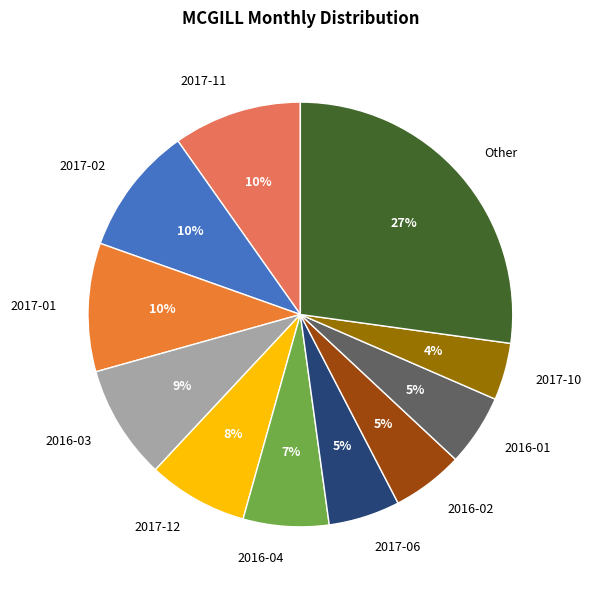

Is 2017-10 the majority of the pie?

No